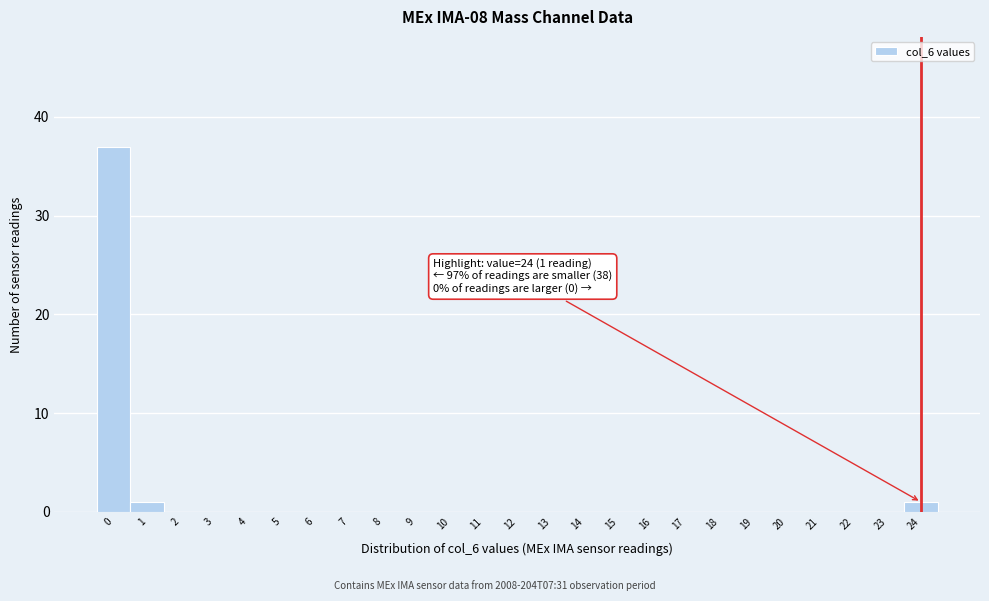

Reading right to left, what are all the values shown in this chart?

24=1	23=0	22=0	21=0	20=0	19=0	18=0	17=0	16=0	15=0	14=0	13=0	12=0	11=0	10=0	9=0	8=0	7=0	6=0	5=0	4=0	3=0	2=0	1=1	0=37